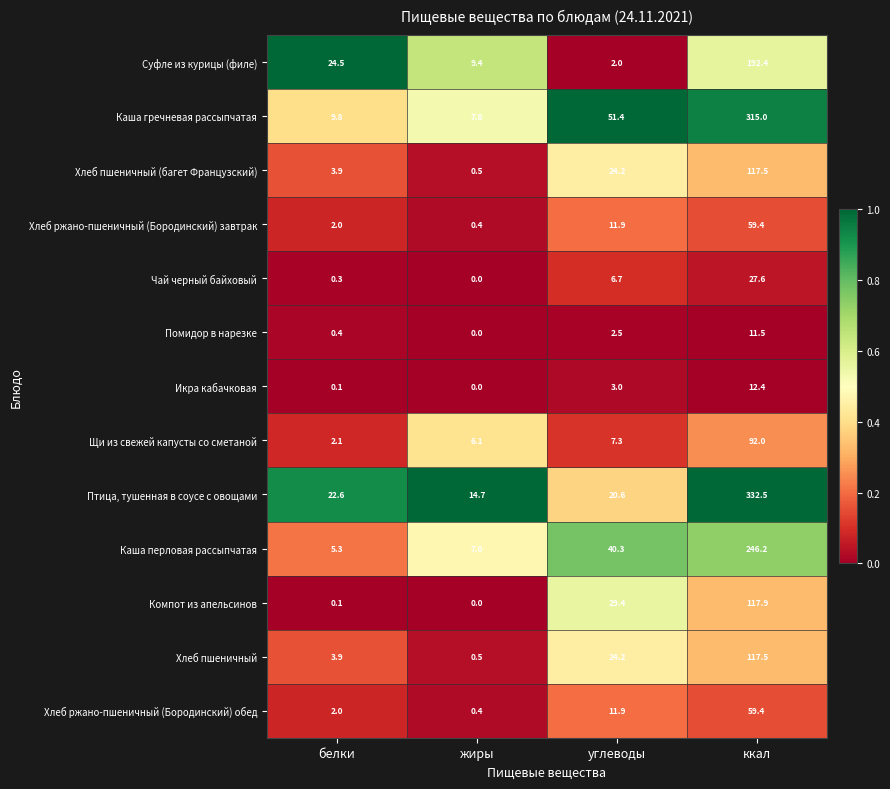

List the labels in order of Компот из апельсинов value, largest first.

ккал, углеводы, белки, жиры